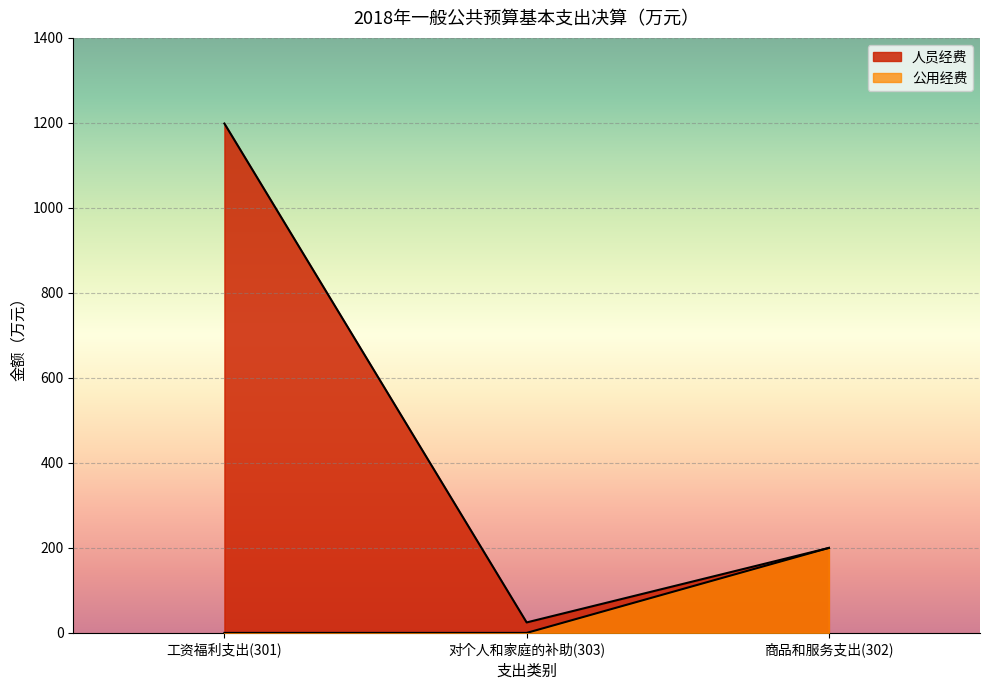

What position from the right is 对个人和家庭的补助(303)?

2